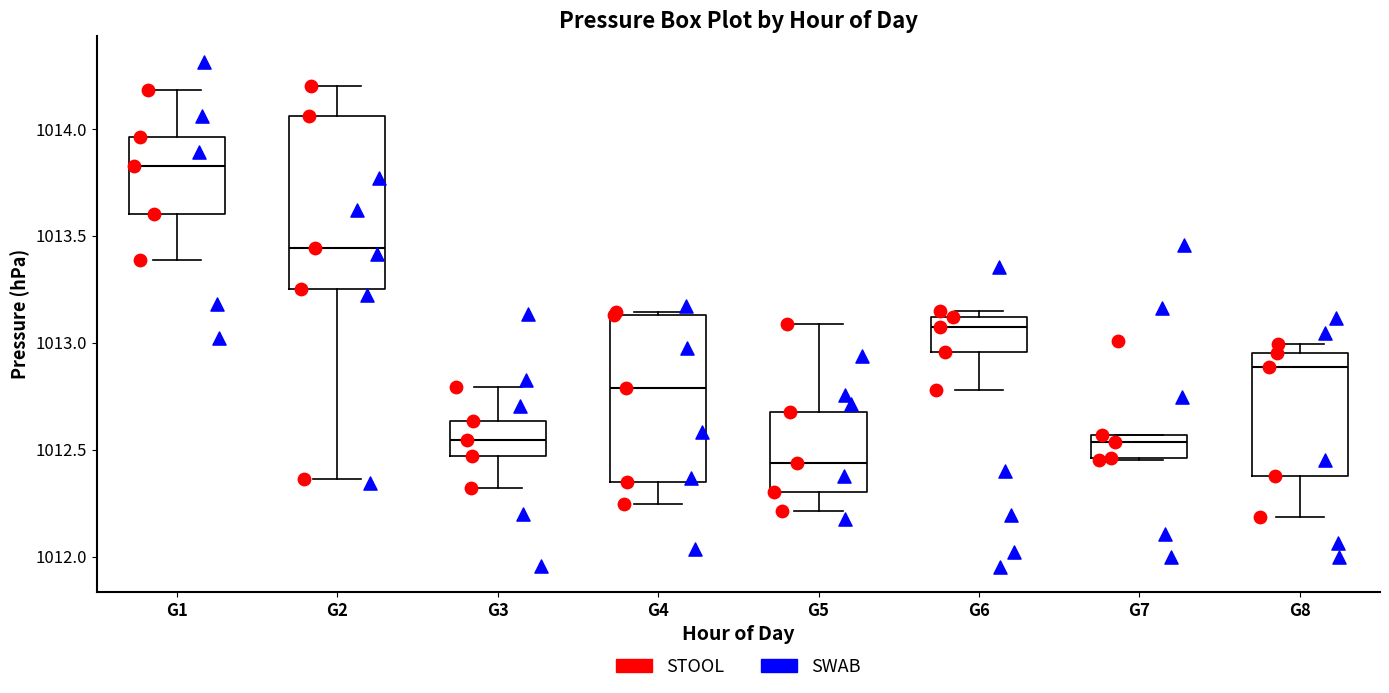

Where is the lower edge of the box for G6 on the y-axis? The values are not printed on the chart, so give them approximately, as read against the axis.

1012.95